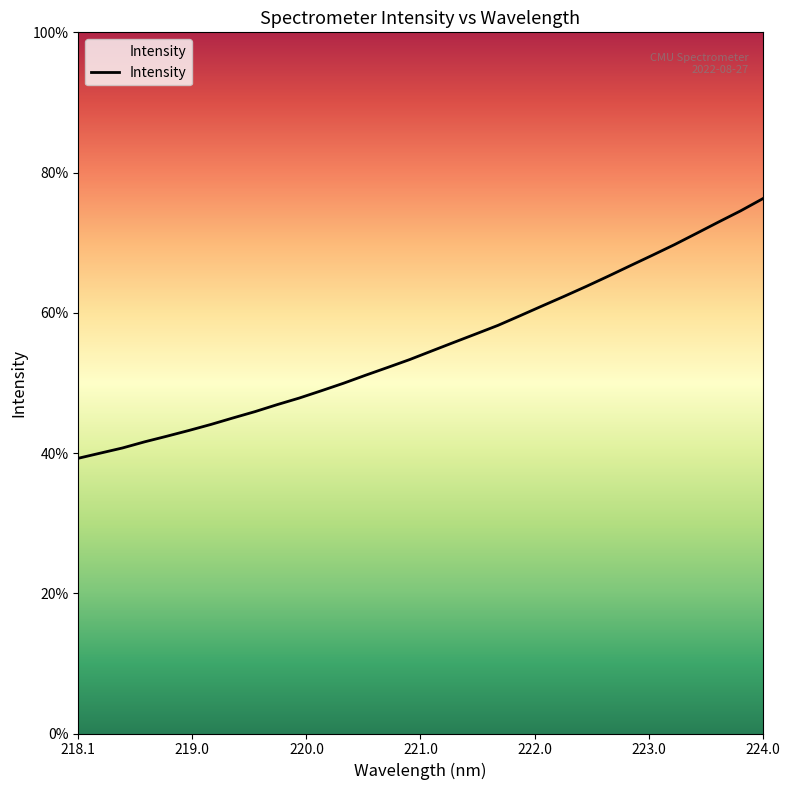

Is this an area chart (filled region under the line)?

Yes